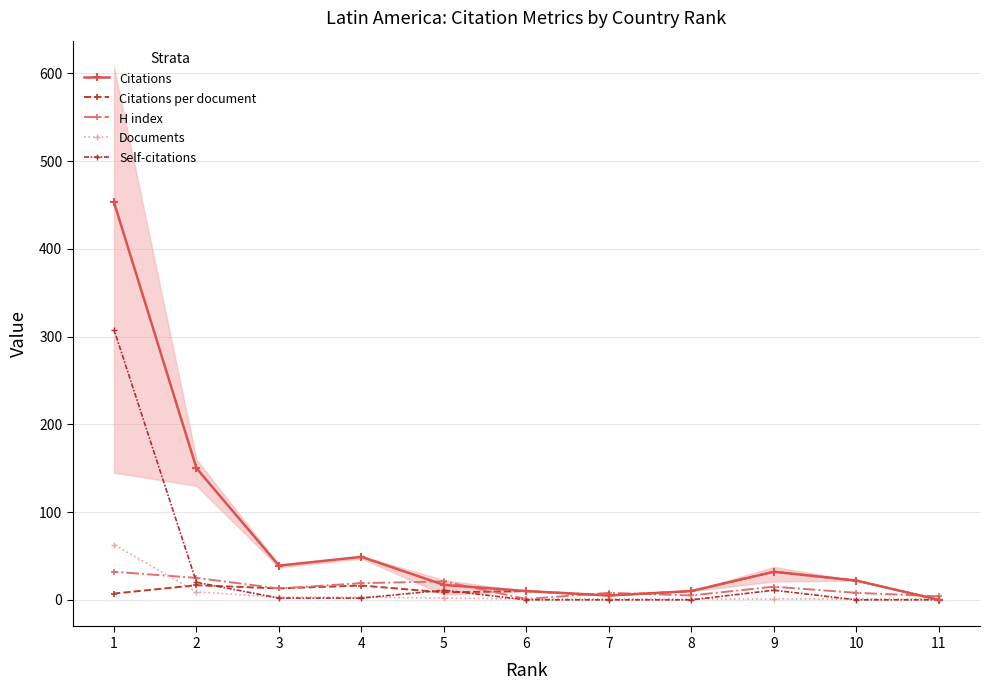

Which series has the widest spread of values?

Citations